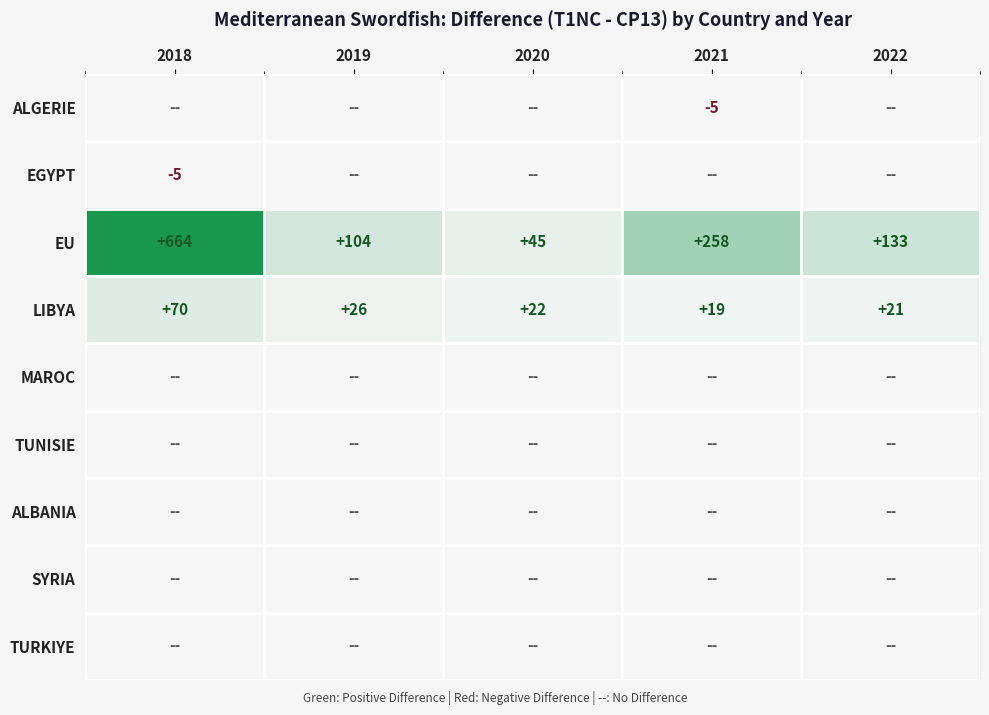

Which category has the highest value in the EU series?

2018